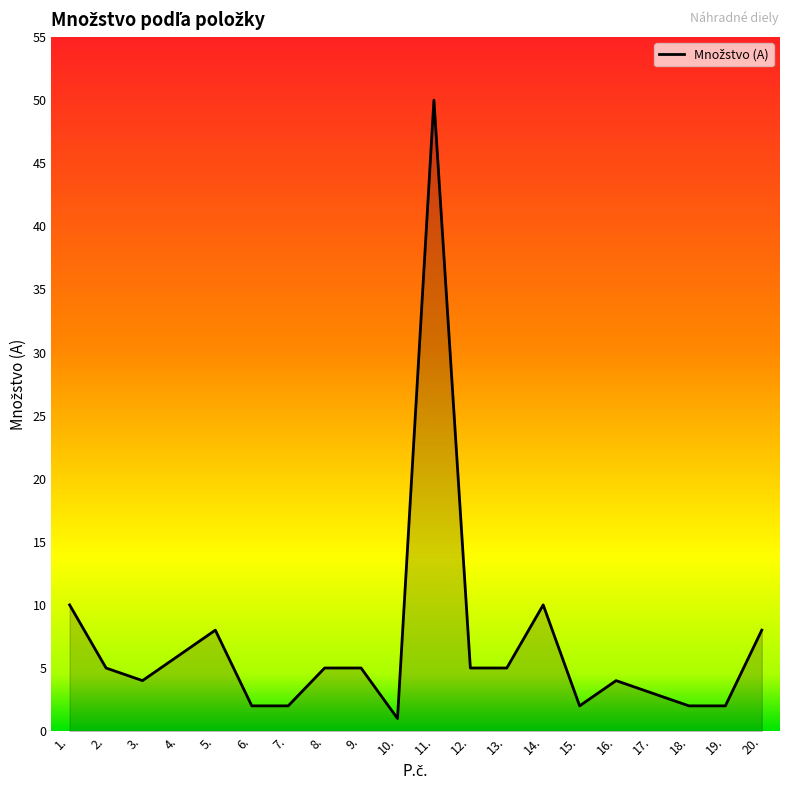

Approximately how many times larger is the value at 6. compared to 3.?

0.5